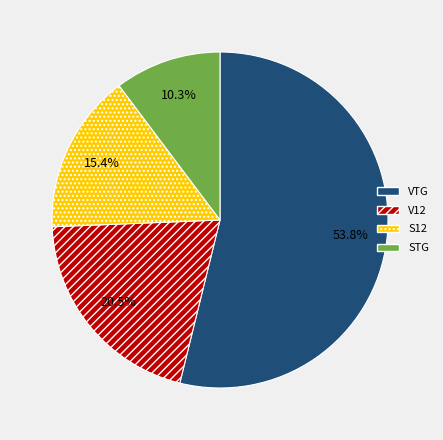

What is the smallest slice in the pie chart?

STG